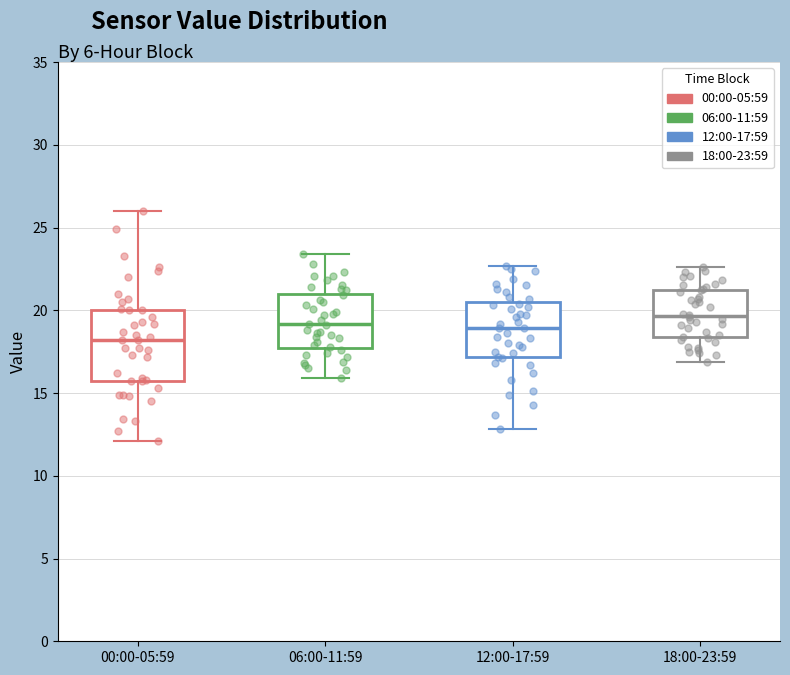

Comparing the boxes themselves (not the whiskers), which one is the tallest?

00:00-05:59